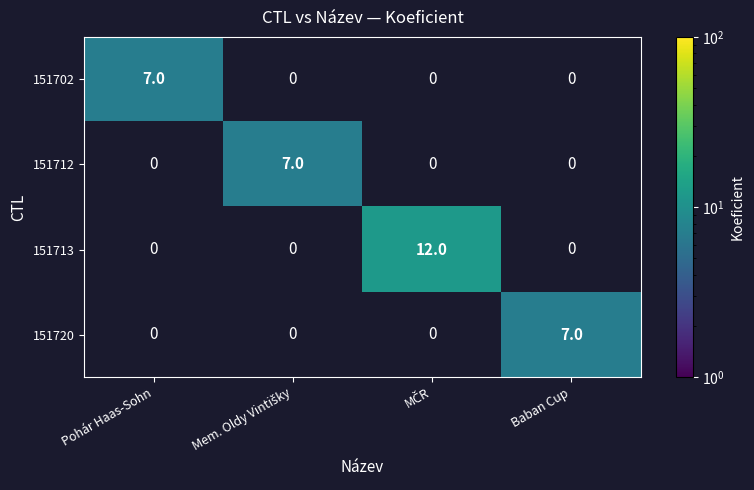

Is it true that 151713 equals 6 at Baban Cup?

False